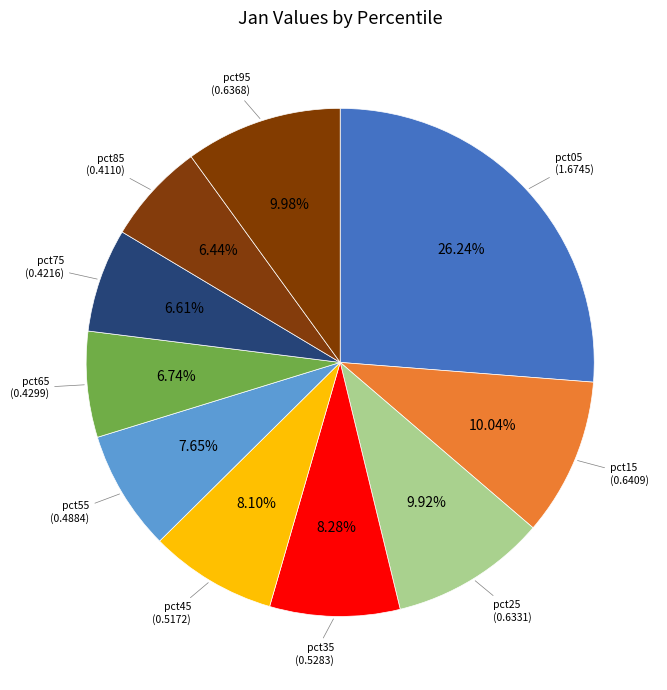

Count the number of slices in the pie.

10